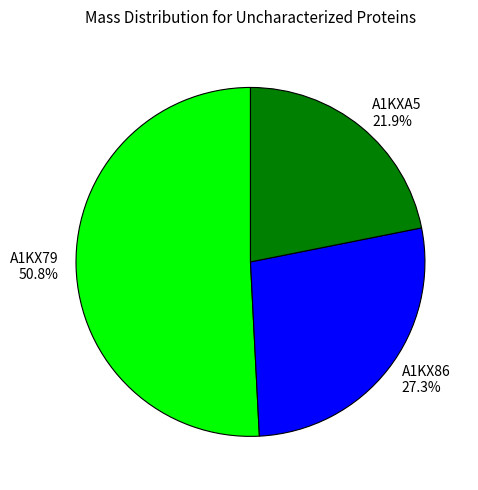

How many segments does this pie chart have?

3